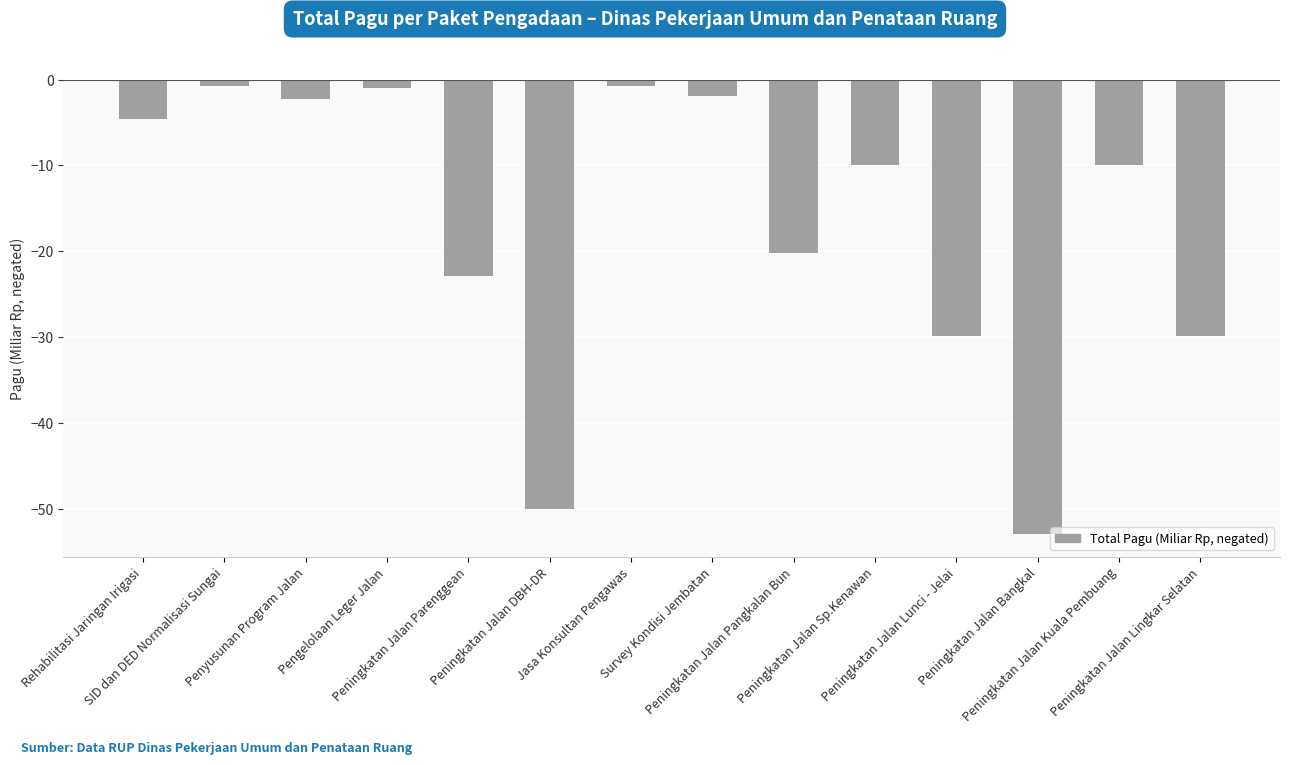

Is it true that the value at Pengelolaan Leger Jalan is -0.9?

True